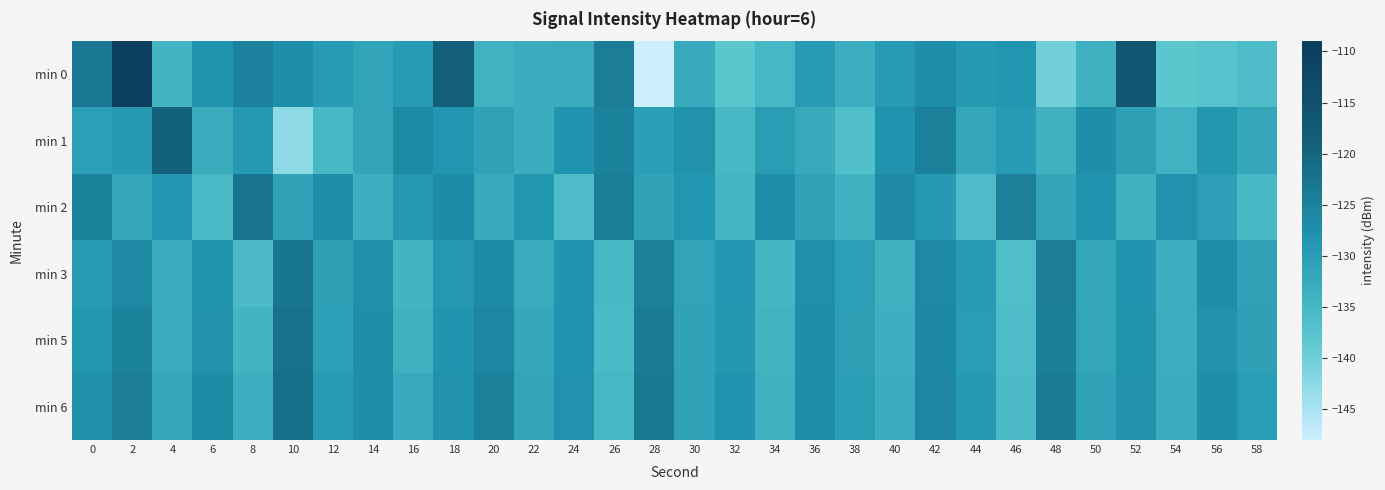

Between 0 and 58, which series saw the biggest shift?

min 0